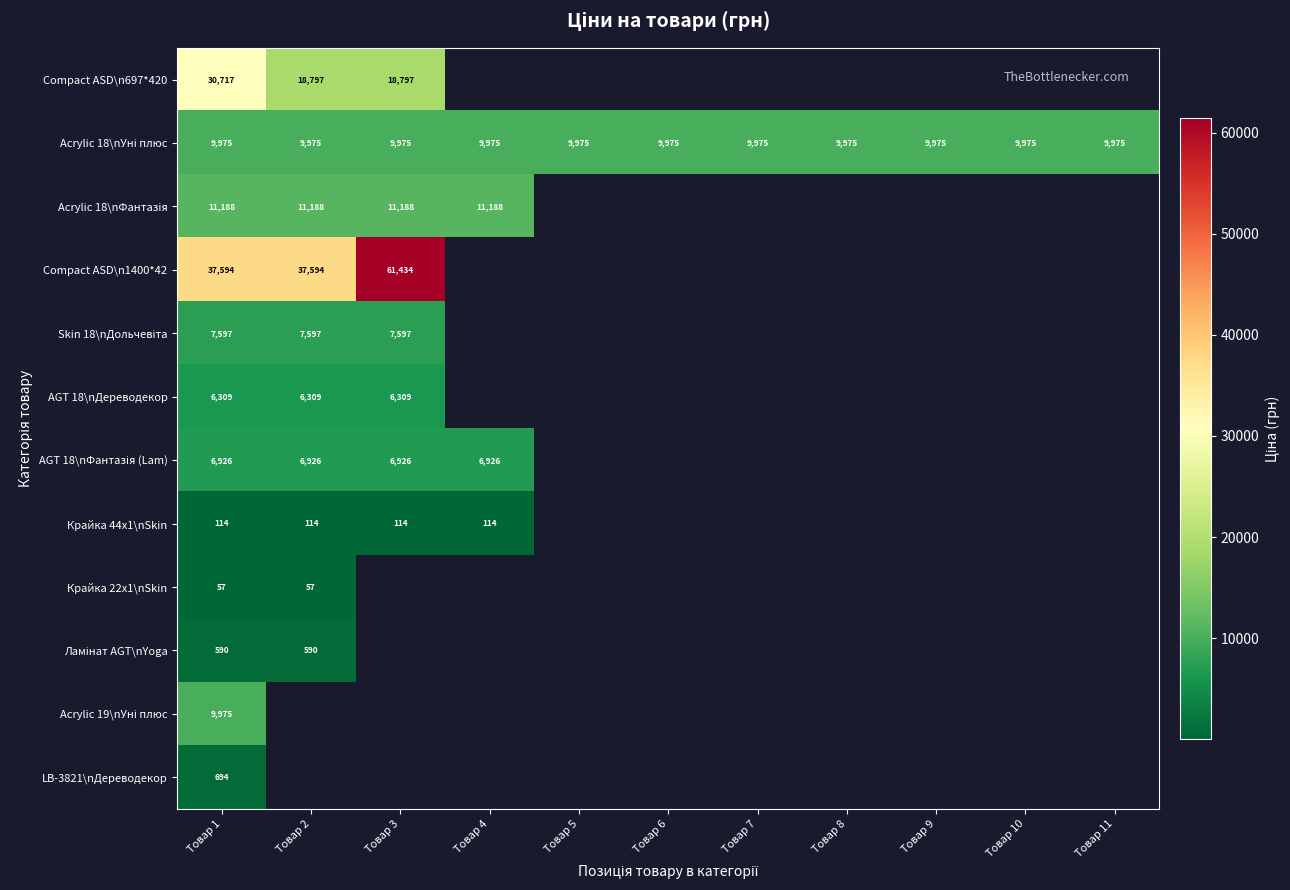

What is the maximum value for Skin 18\nДольчевіта?

7596.5